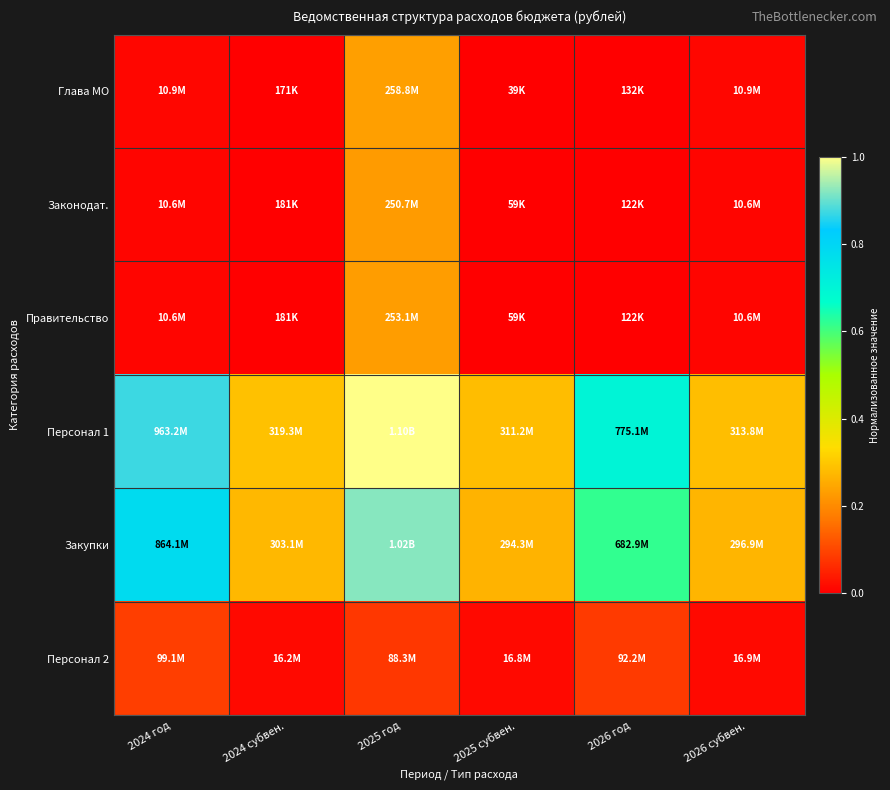

Rank the series at 2025 год from lowest to highest value.

Персонал 2, Законодат., Правительство, Глава МО, Закупки, Персонал 1